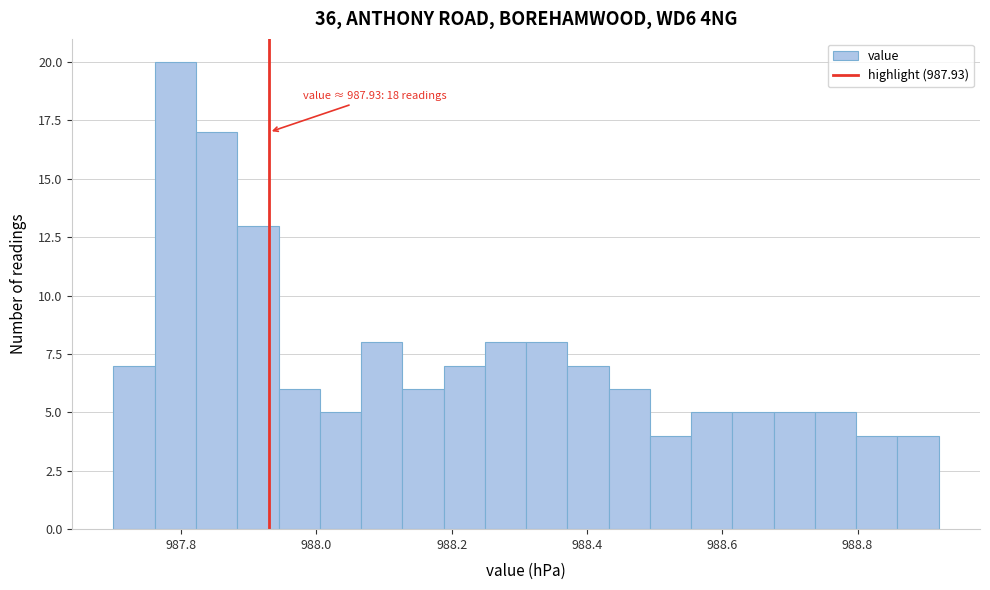

Read against the x-axis, roughly where is the centre of the tallest bar?

987.80